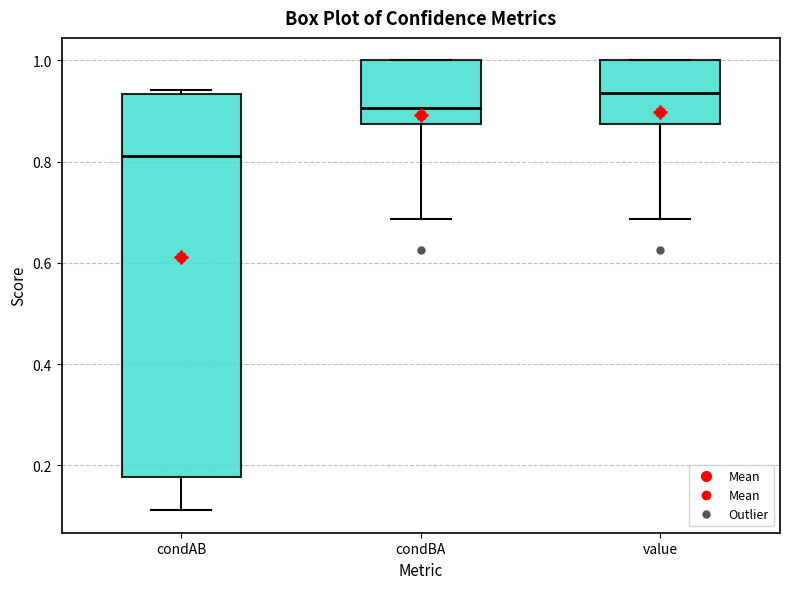

Where does the median line of the box for value sit on the y-axis? The values are not printed on the chart, so give them approximately, as read against the axis.

0.94